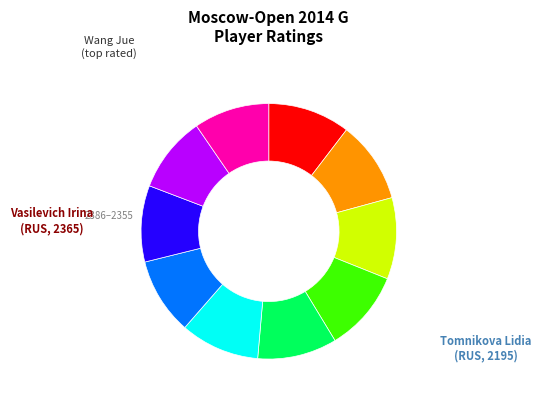

Is there any slice that represents more than half of the pie?

No